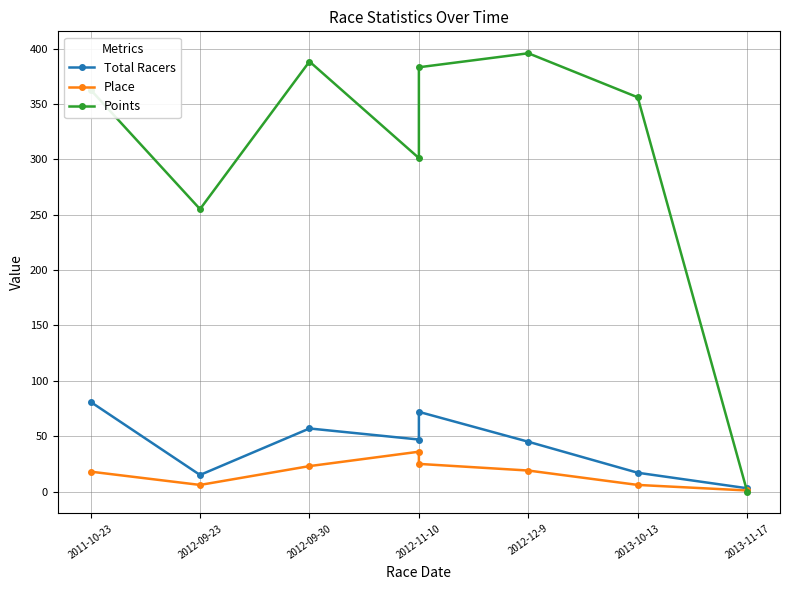

What is the total value across all series at 2012-11-10?

384.2